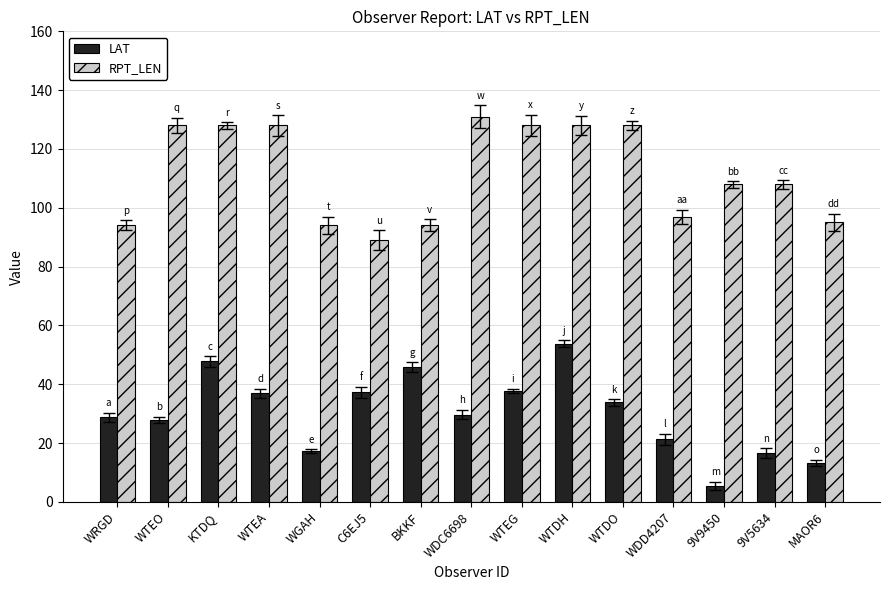

How many distinct data groups are displayed?

2